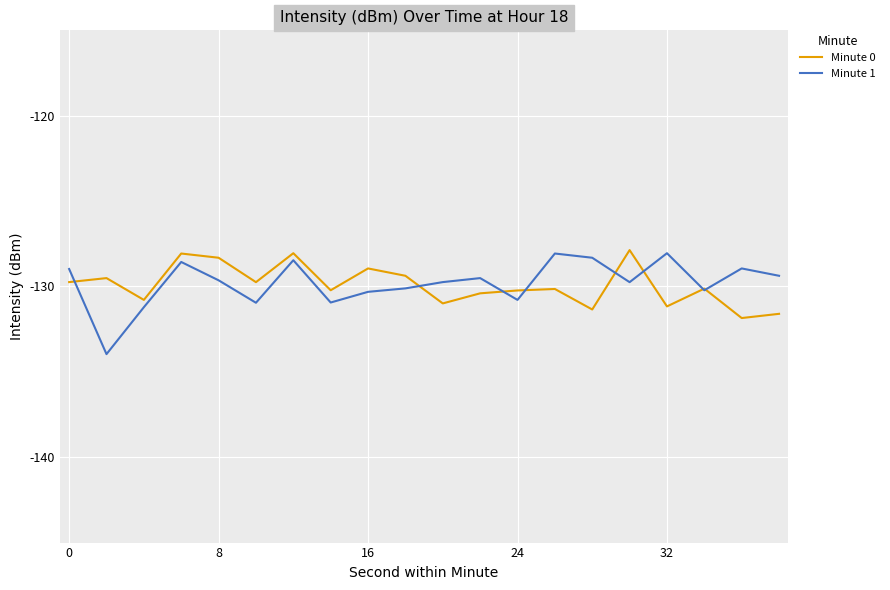

Does the chart have visible grid lines?

Yes